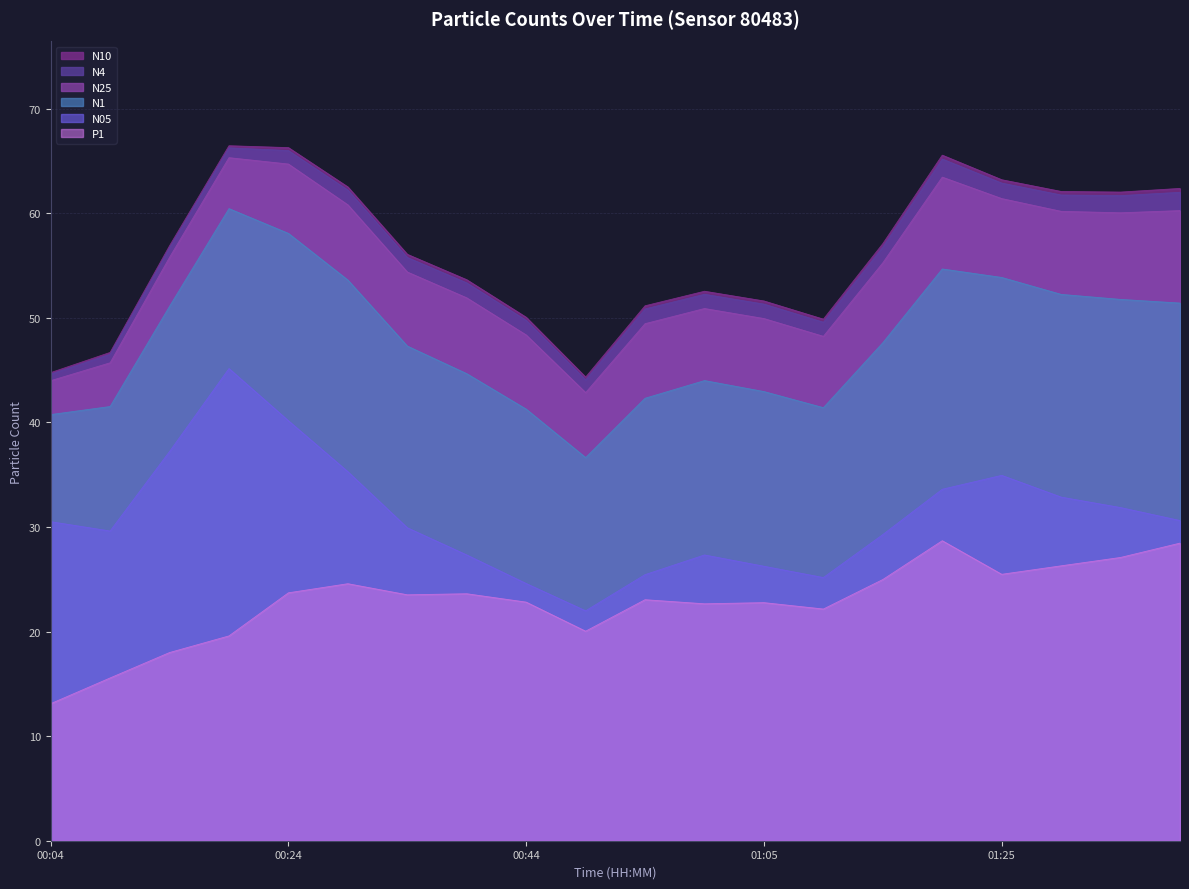

What is the label of the 7th point from the right?

01:10